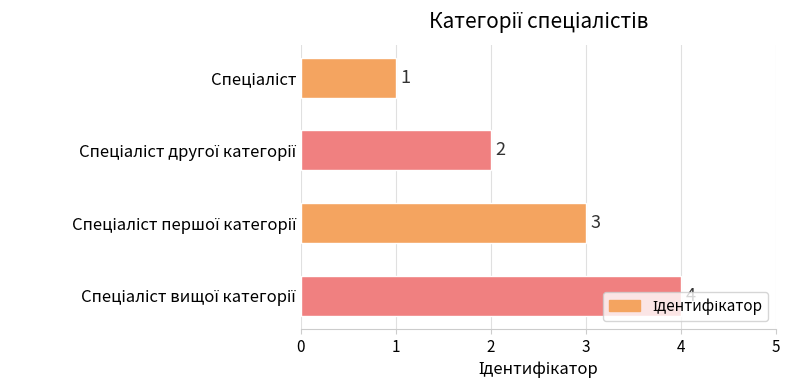

What is the maximum value shown in the chart?

4